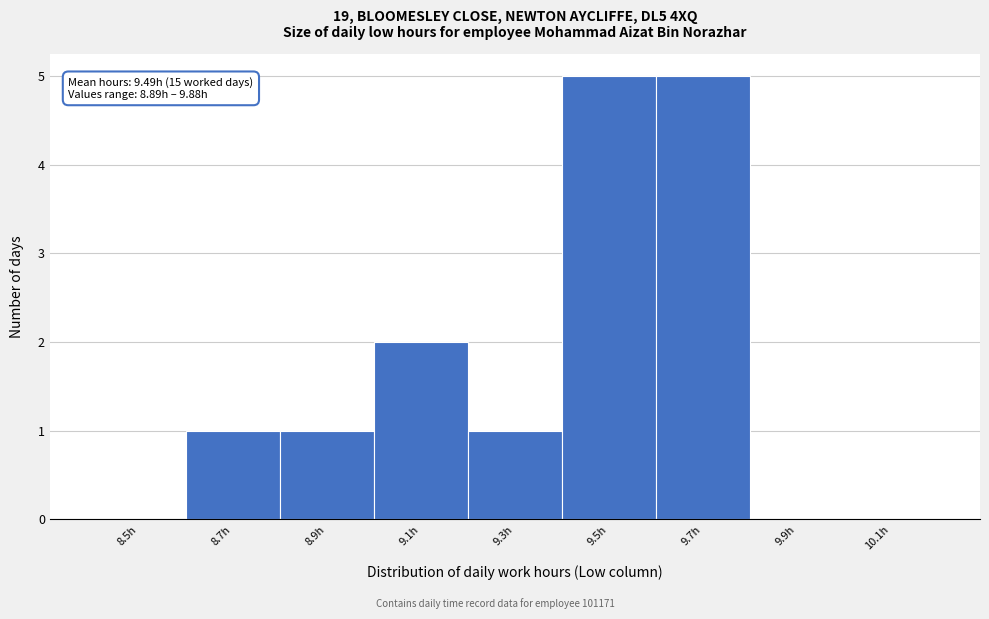

Reading left to right, extract all data points from this chart.

8.5h=0	8.7h=1	8.9h=1	9.1h=2	9.3h=1	9.5h=5	9.7h=5	9.9h=0	10.1h=0